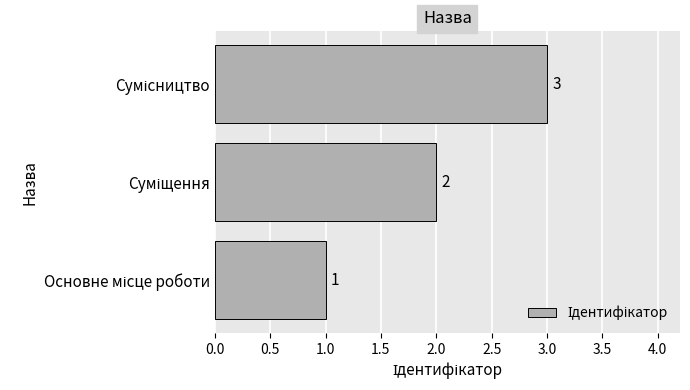

What is the maximum value shown in the chart?

3